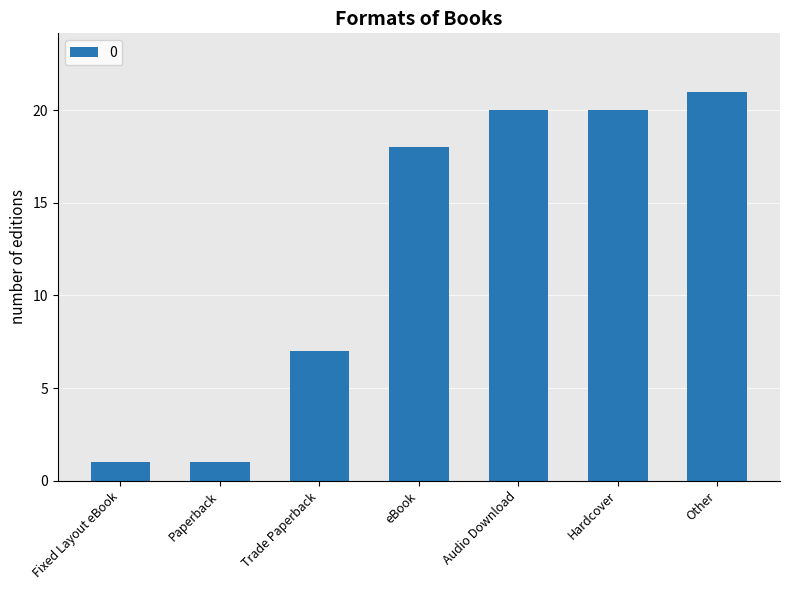

What is the greatest value displayed?

21